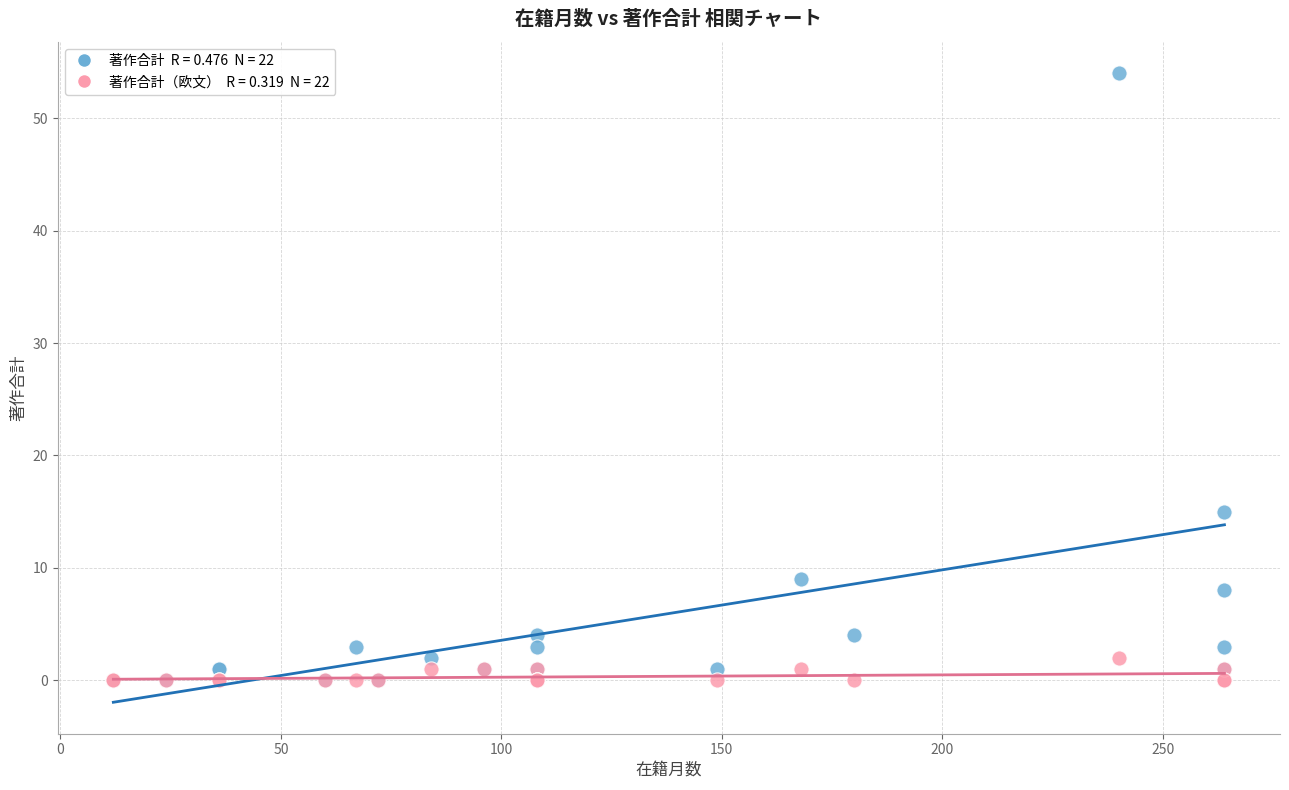

Across all series, what Y value is closest to 27?

15